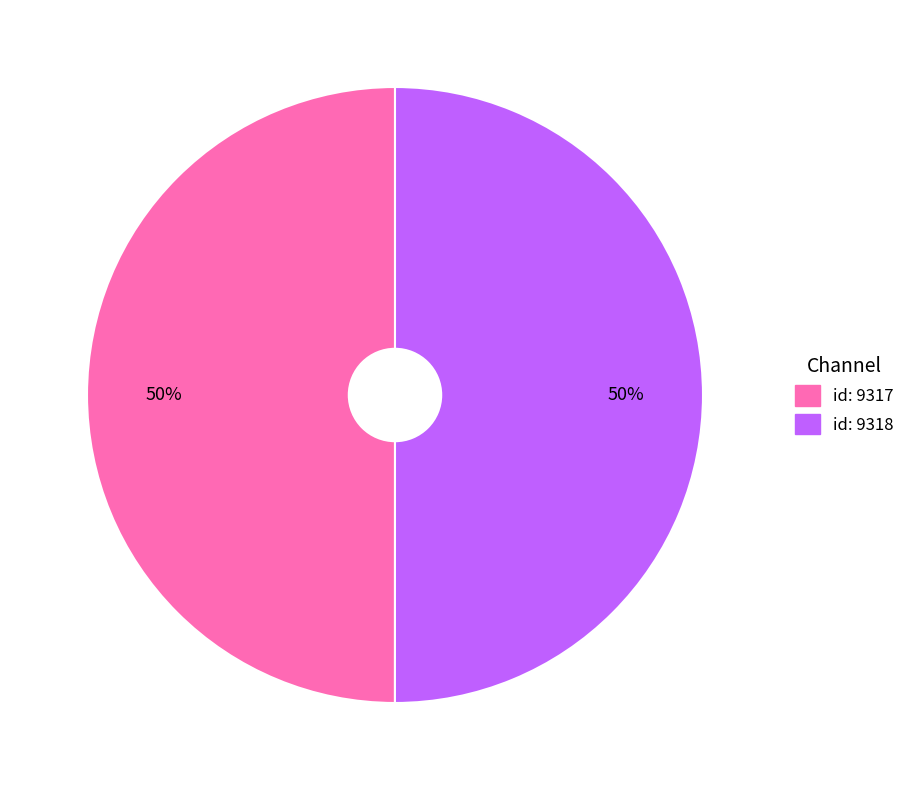

To the nearest percent, what is the average slice percentage?

50%